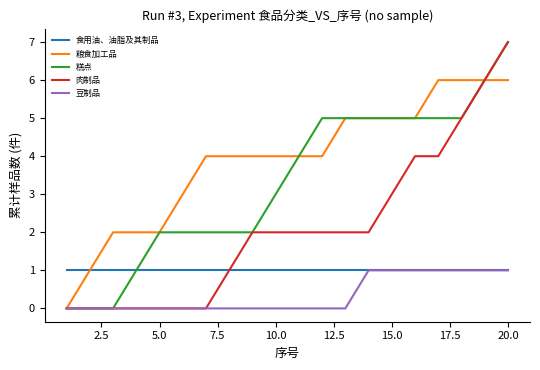

What is the maximum value for 糕点?

7